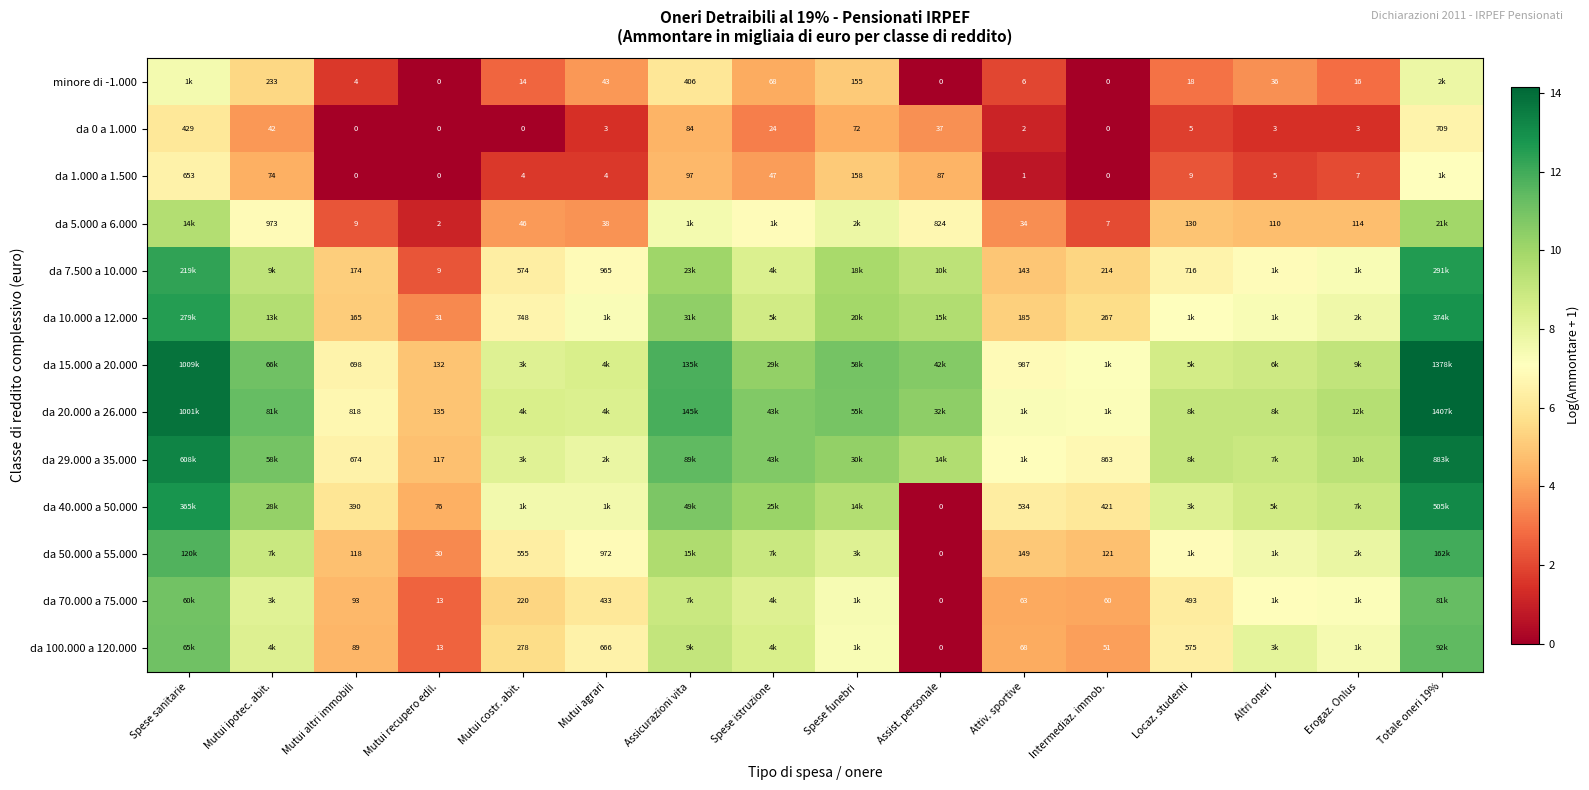

True or false: da 0 a 1.000 has a value of 0.0 at Mutui recupero edil..

True